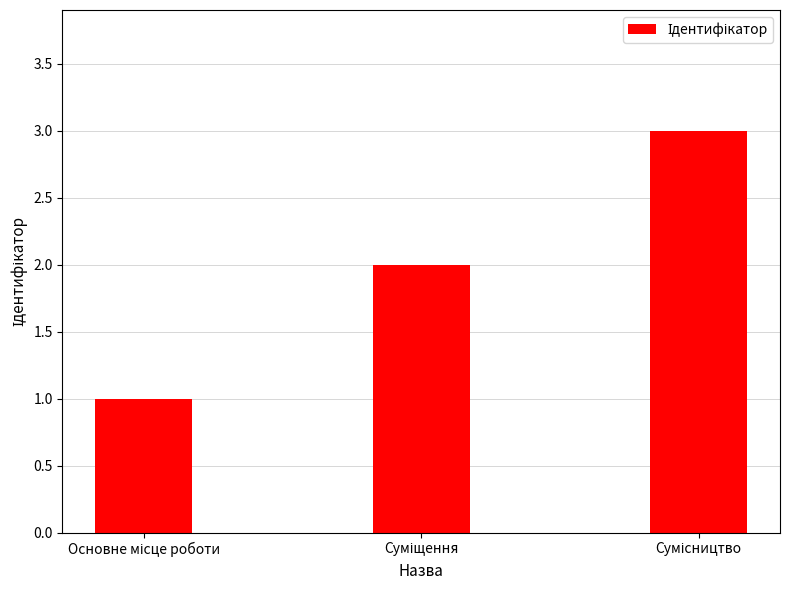

What is the sum of all values?

6